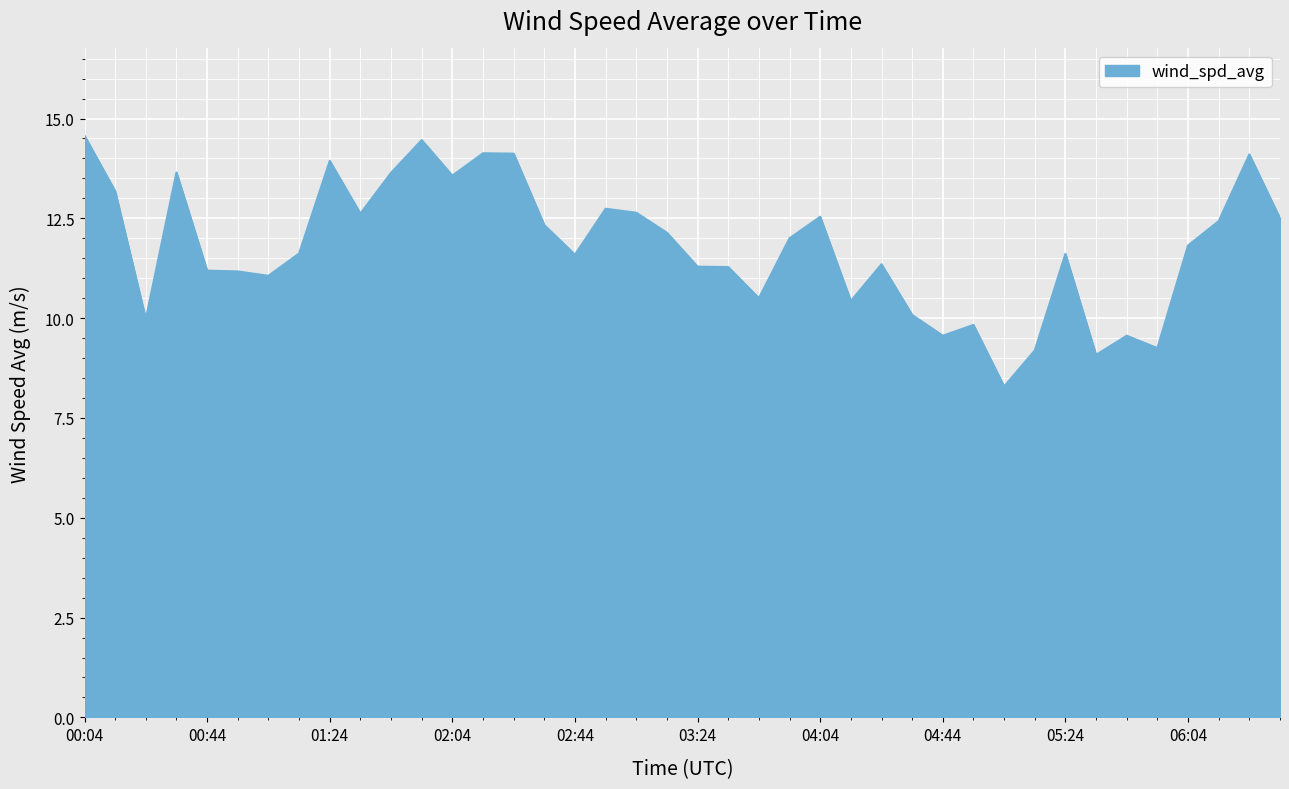

What is the smallest value displayed?

8.3